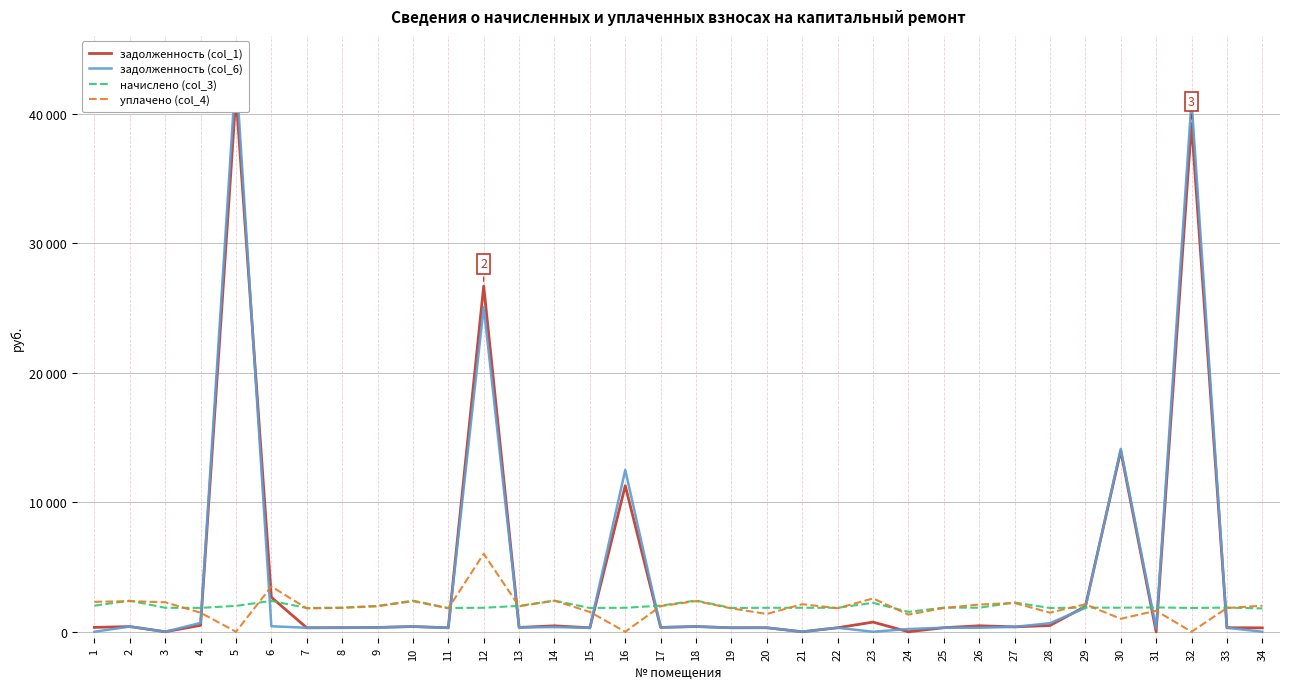

At which label does уплачено (col_4) first exceed 1964?

1